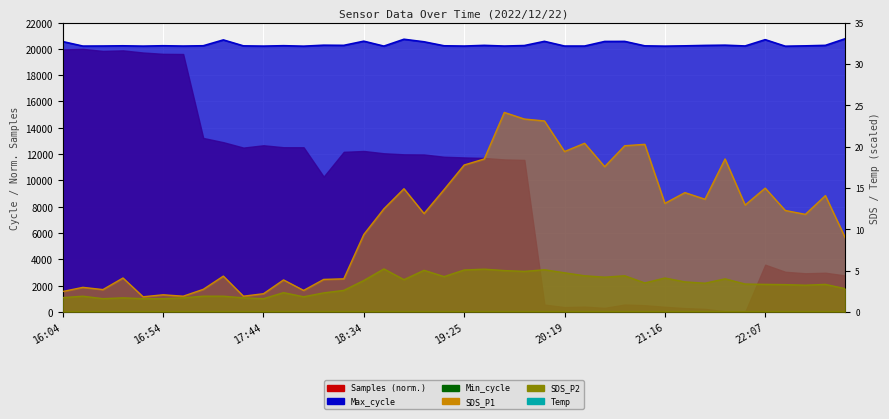

Which label corresponds to the largest value in the chart?

16:04